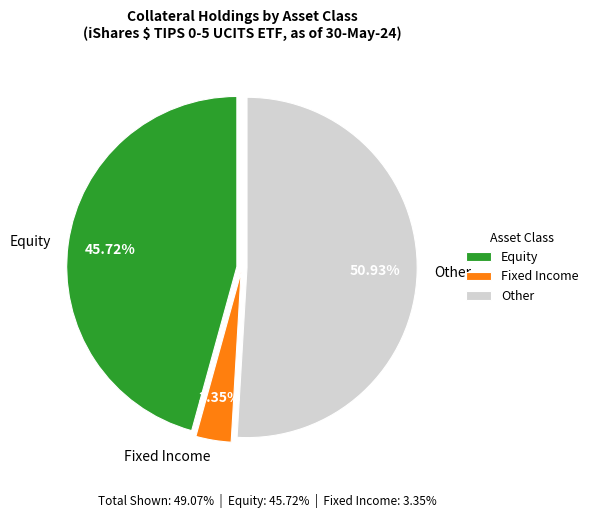

Is there a majority slice in this chart?

Yes